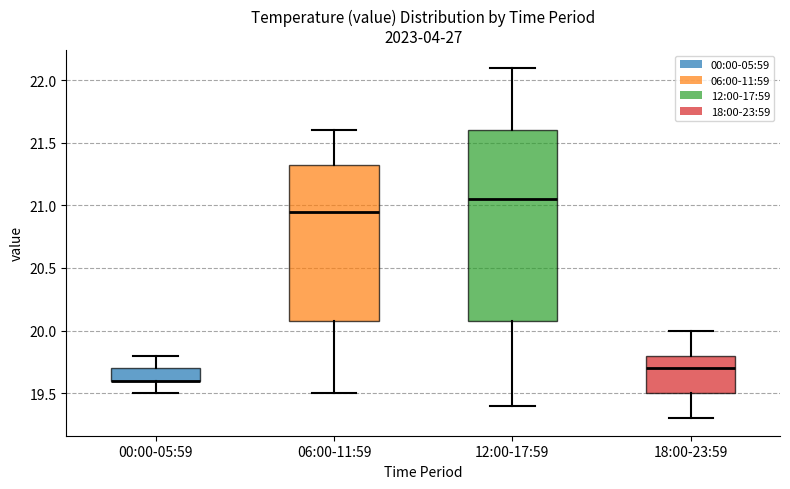

Where is the upper edge of the box for 06:00-11:59 on the y-axis? The values are not printed on the chart, so give them approximately, as read against the axis.

21.35